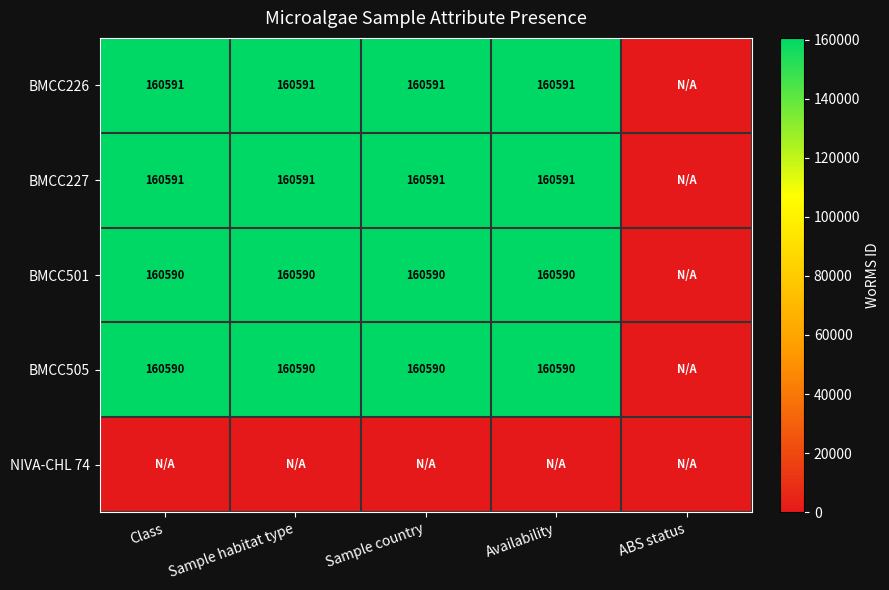

At which category does the chart reach its peak across all series?

Class